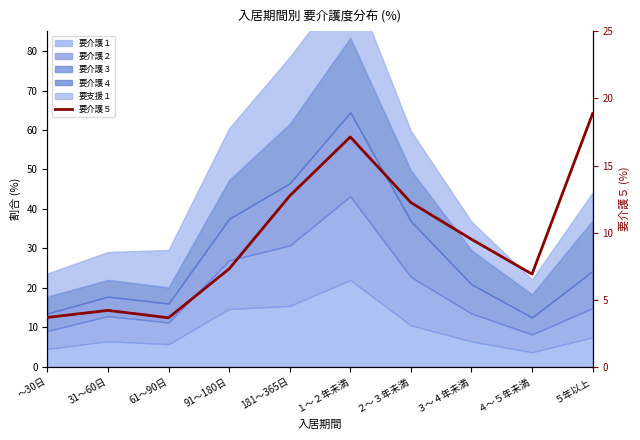

At which label does the data first exceed 9?

181～365日